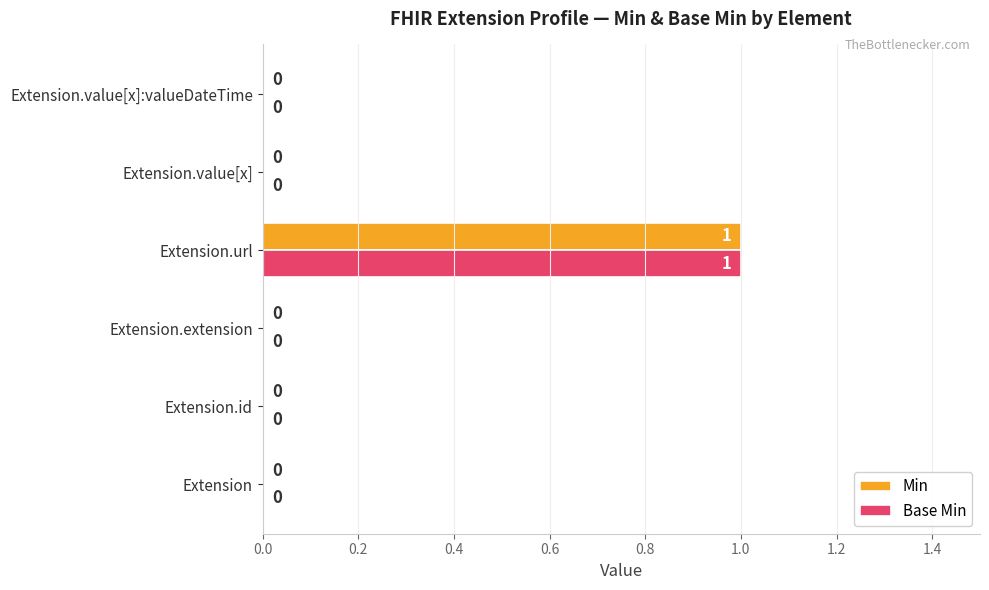

The value of Min at Extension.id is 1. True or false?

False